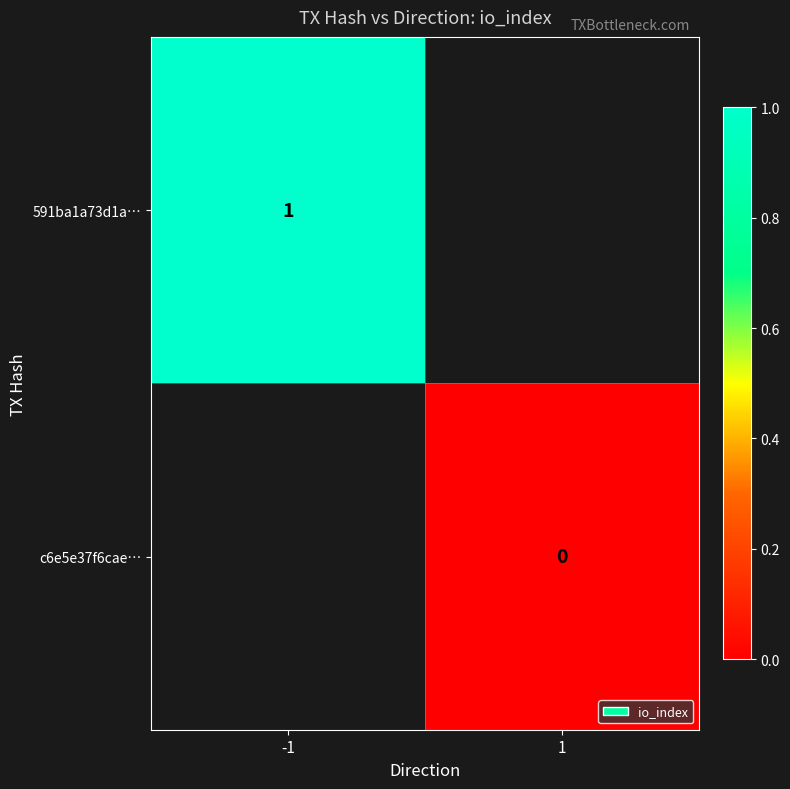

Is it true that 591ba1a73d1a… equals 1 at -1?

True